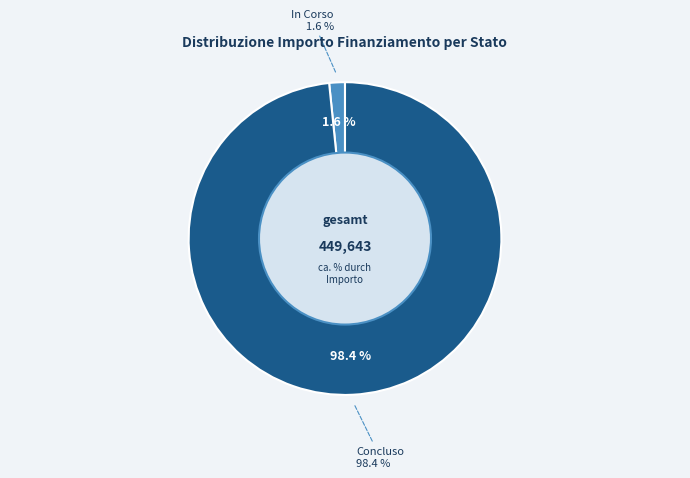

True or false: 39 accounts for 1% of the total.

False